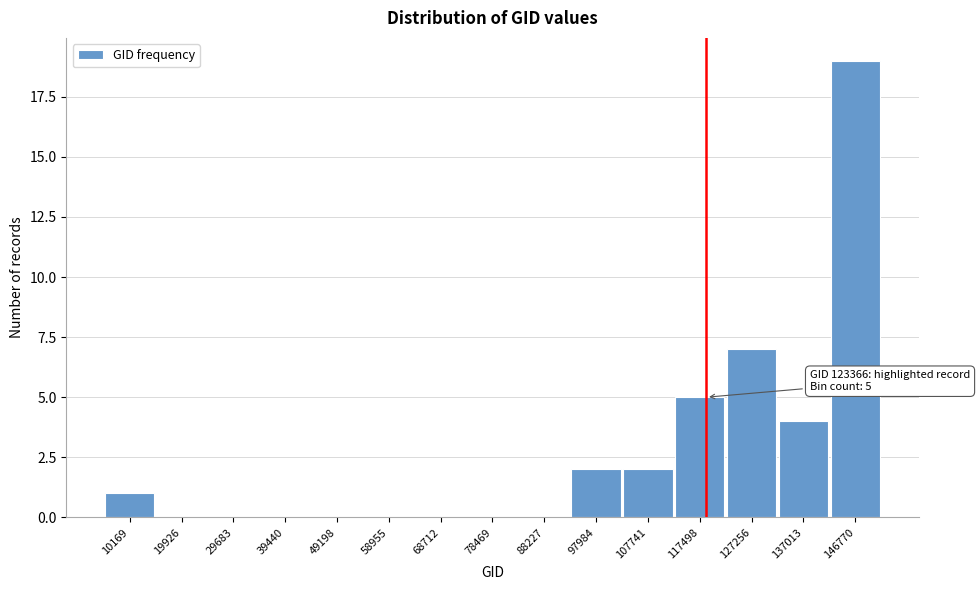

Reading left to right, extract all data points from this chart.

10169=1	19926=0	29683=0	39440=0	49198=0	58955=0	68712=0	78469=0	88227=0	97984=2	107741=2	117498=5	127256=7	137013=4	146770=19